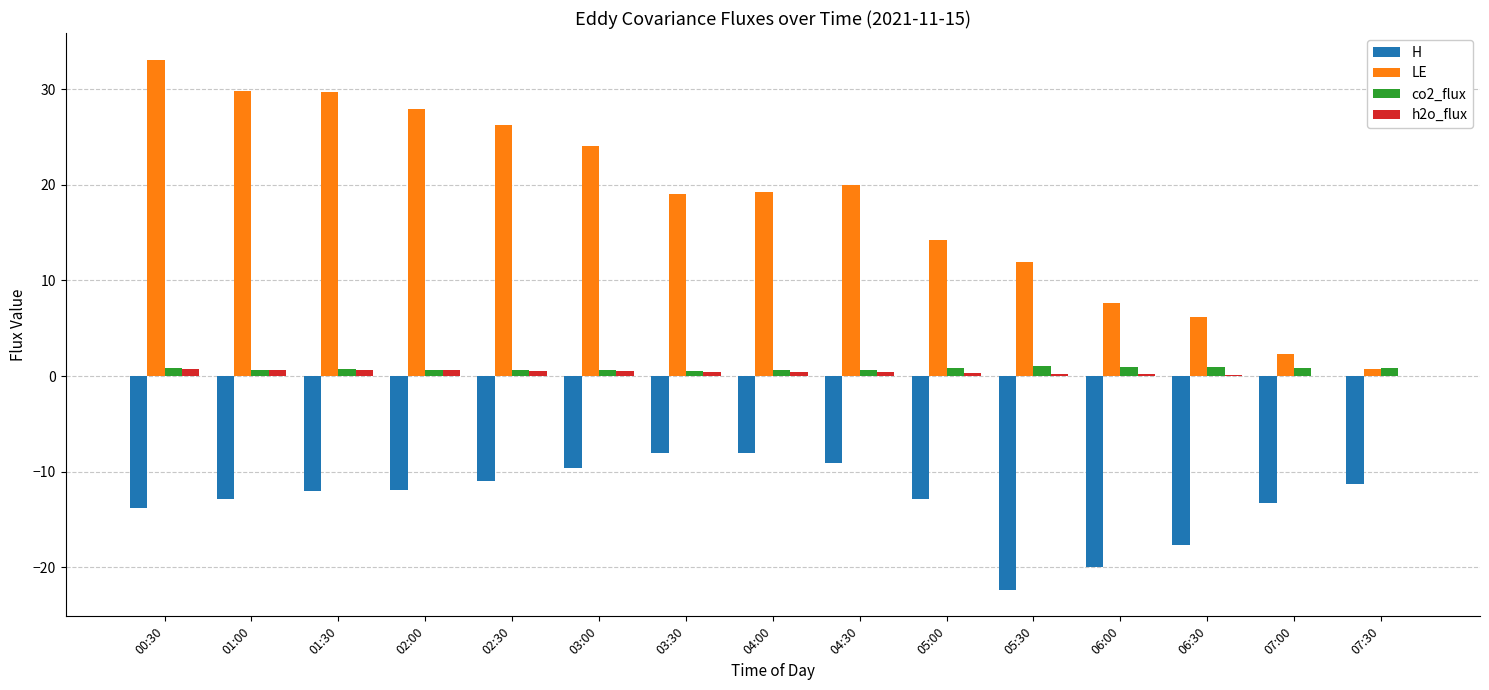

Which series has the largest total across all categories?

LE